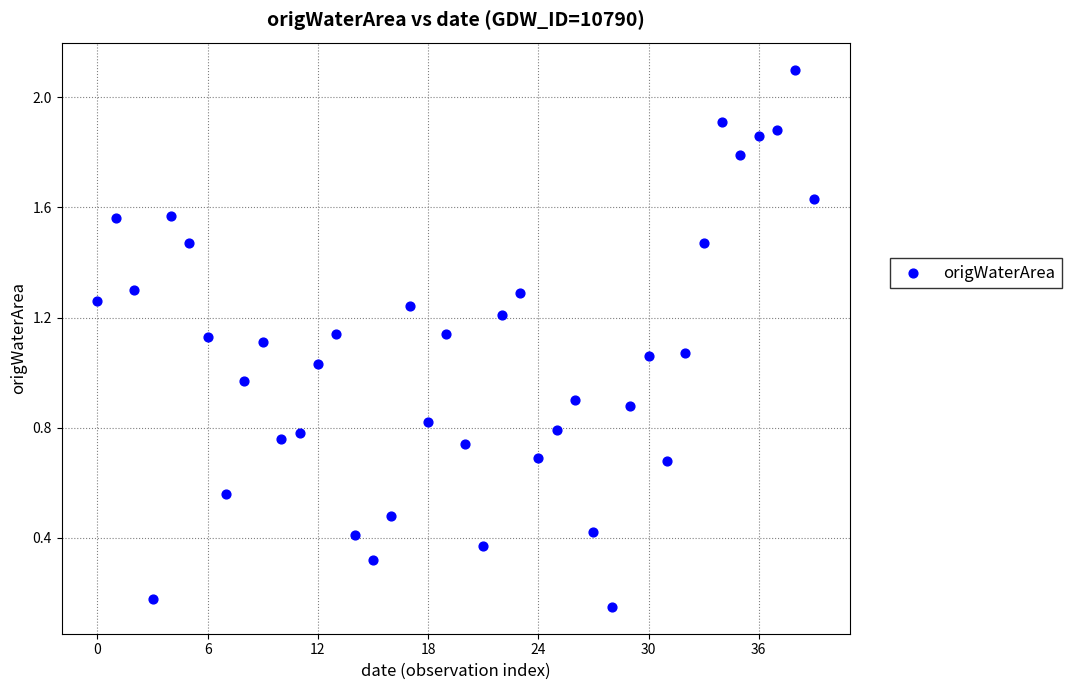

How many points are shown in the scatter plot?

40